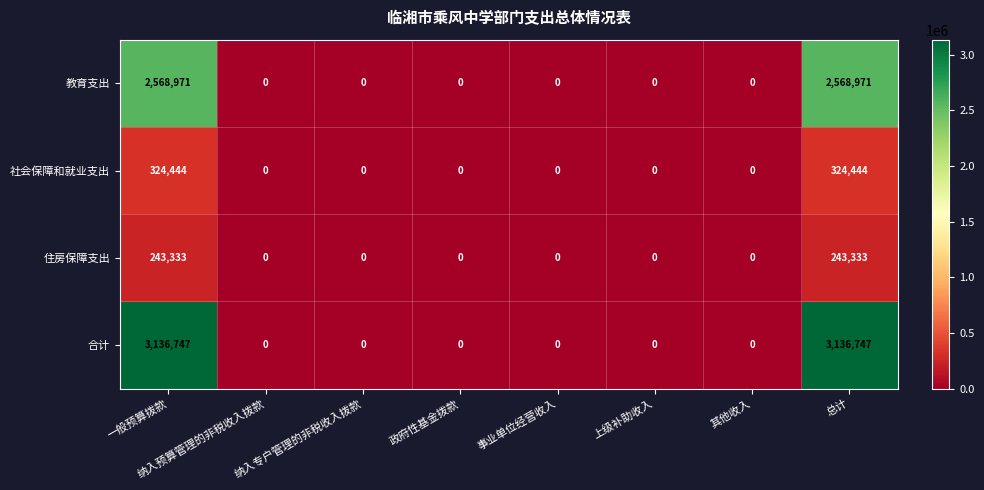

True or false: 住房保障支出 has a value of 0 at 上级补助收入.

True